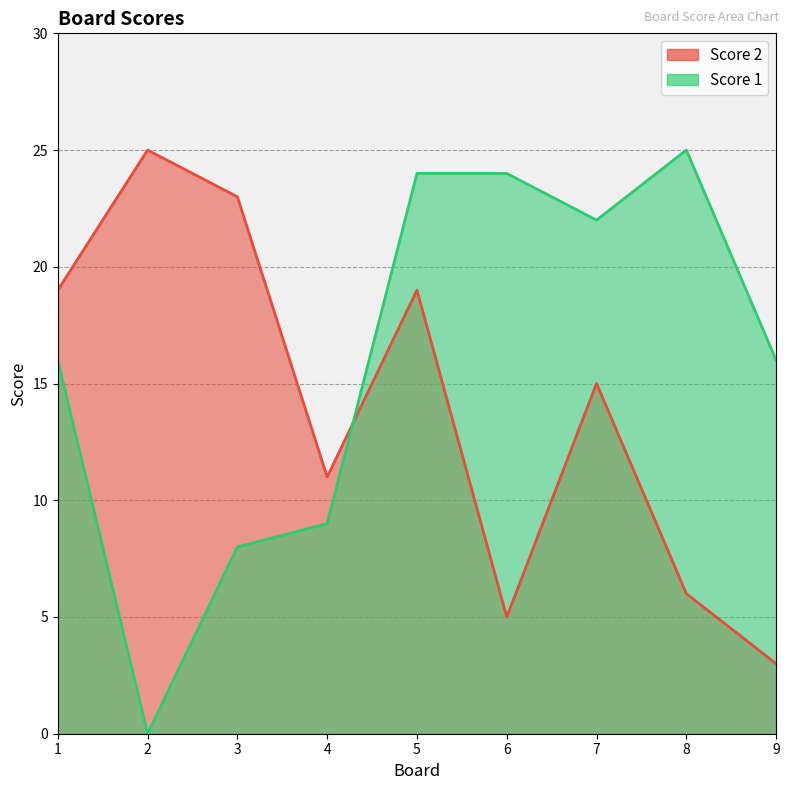

In Score 2, how many points are lower than both neighbors (excluding endpoints)?

2